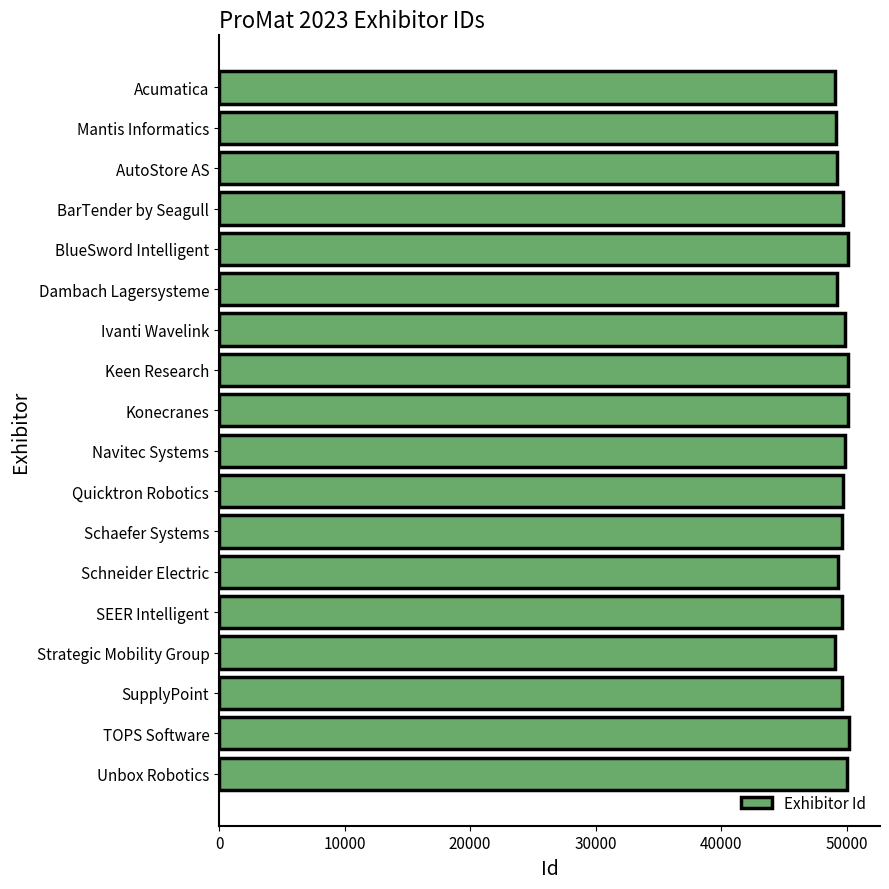

What is the minimum value shown in the chart?

49038